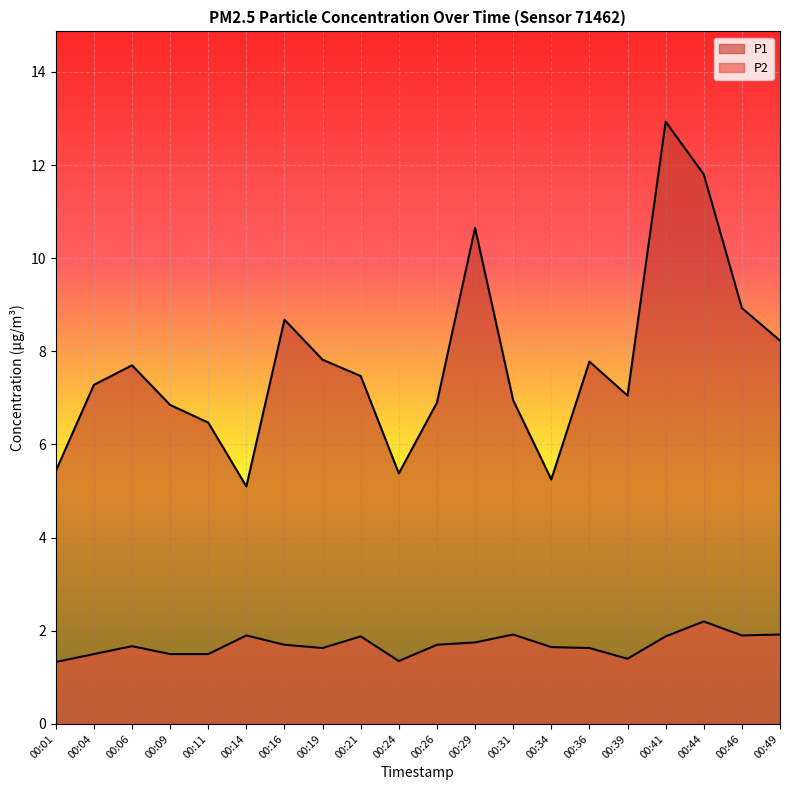

The P1 series shows 7.8 at 00:36. True or false?

True